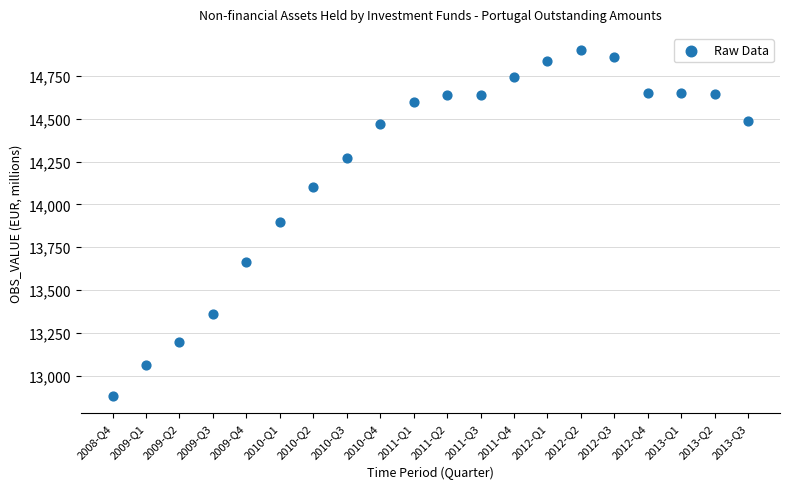

What is the range of Y values (max minus min)?

2014.4